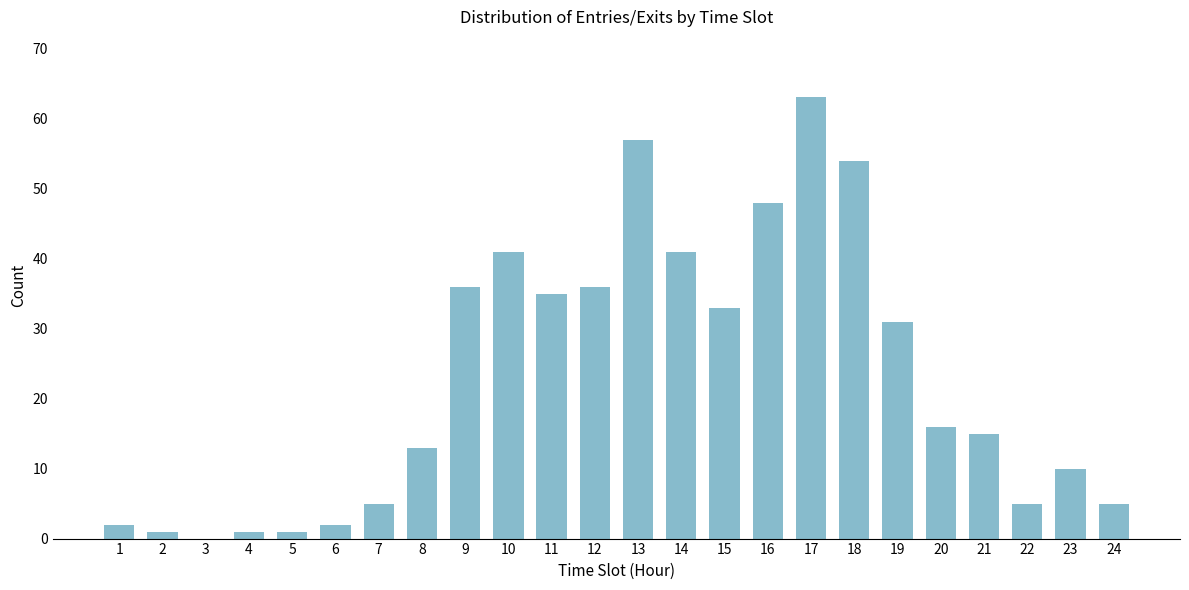

Reading left to right, what are all the values shown in this chart?

1=2	2=1	3=0	4=1	5=1	6=2	7=5	8=13	9=36	10=41	11=35	12=36	13=57	14=41	15=33	16=48	17=63	18=54	19=31	20=16	21=15	22=5	23=10	24=5